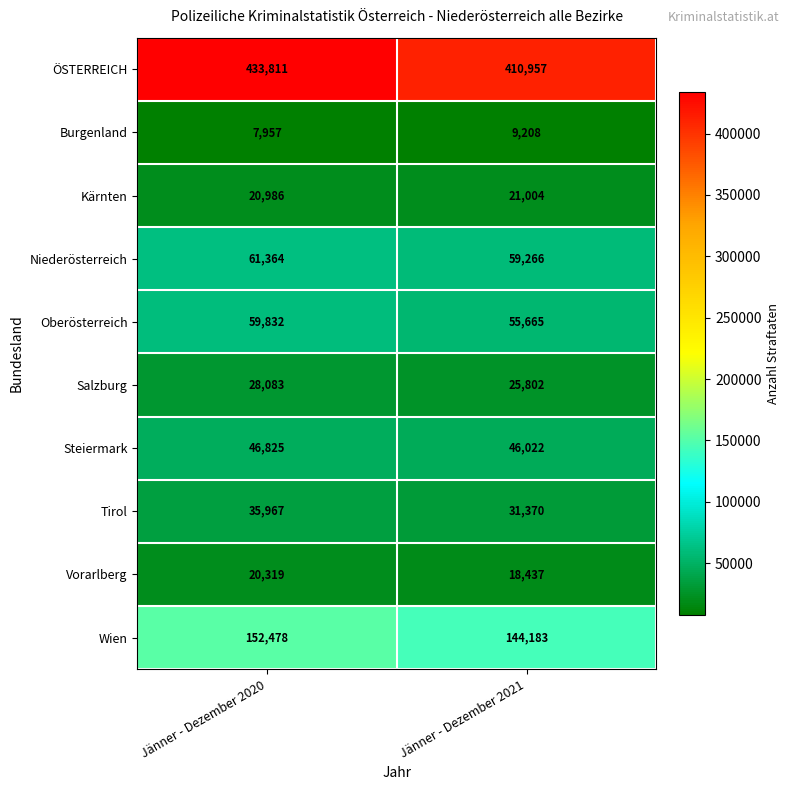

Which series has the largest range (max minus min)?

ÖSTERREICH